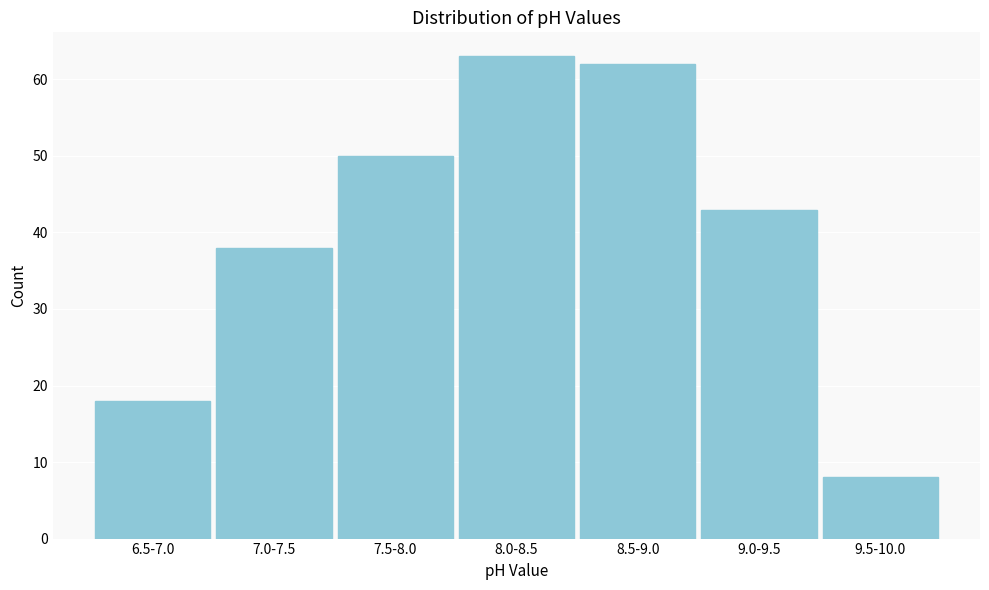

Reading left to right, what are all the values shown in this chart?

6.5-7.0=18	7.0-7.5=38	7.5-8.0=50	8.0-8.5=63	8.5-9.0=62	9.0-9.5=43	9.5-10.0=8